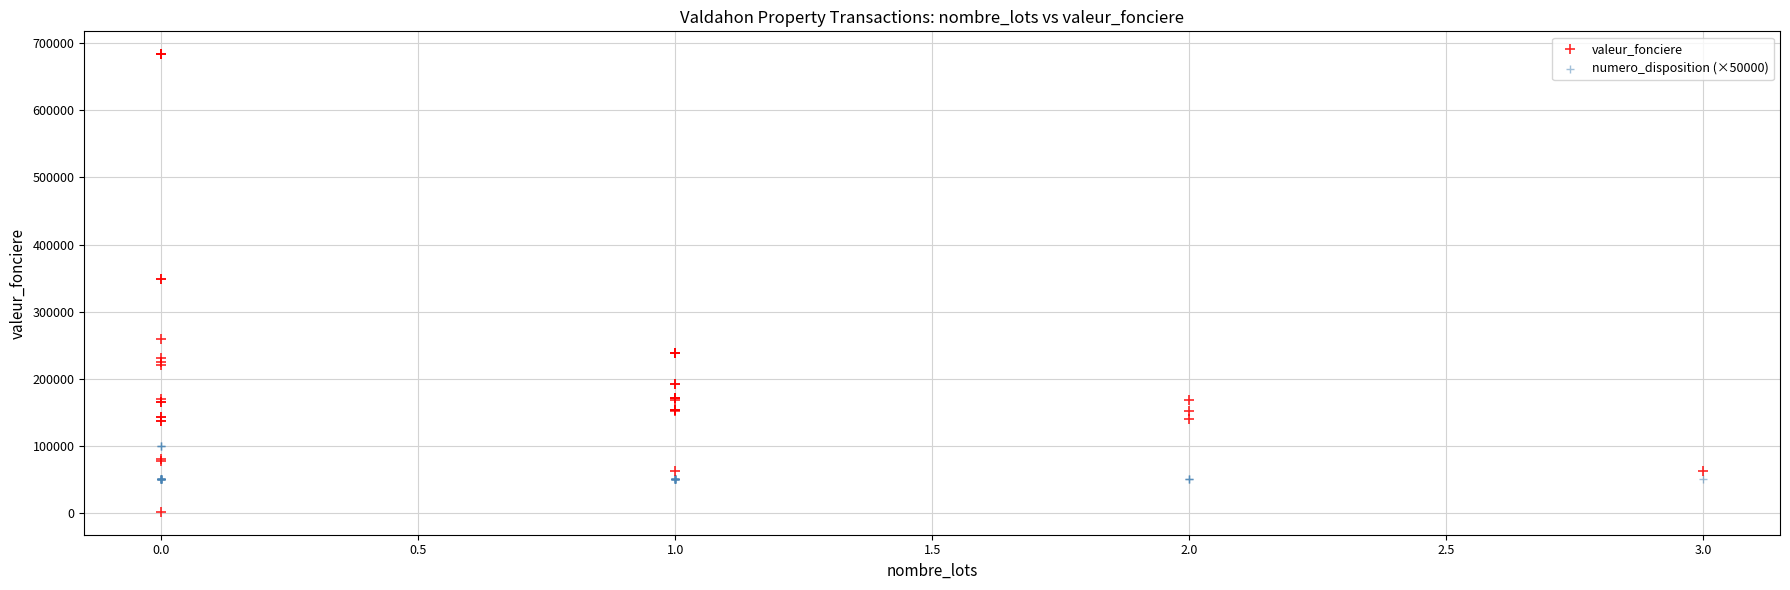

Which series reaches the maximum Y coordinate?

valeur_fonciere